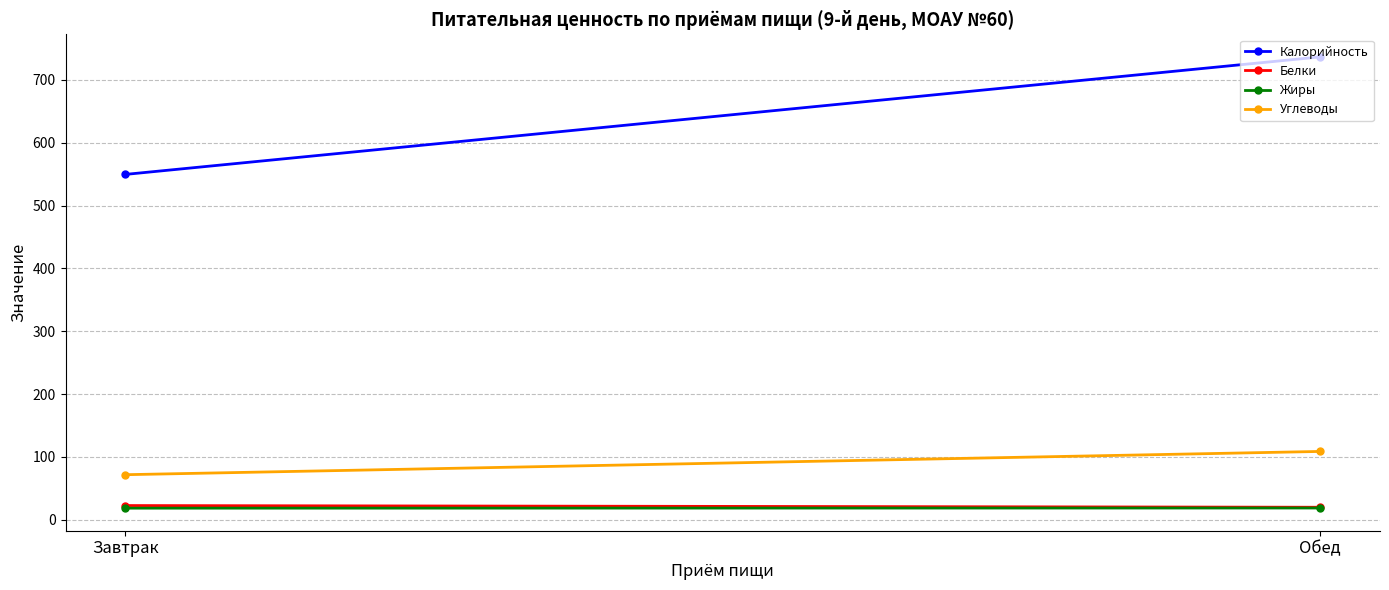

Reading right to left, what are all the values shown in this chart?

Калорийность: Обед=736.5	Завтрак=549.5
Белки: Обед=19.9	Завтрак=22.6
Жиры: Обед=18.7	Завтрак=18.4
Углеводы: Обед=108.7	Завтрак=71.7